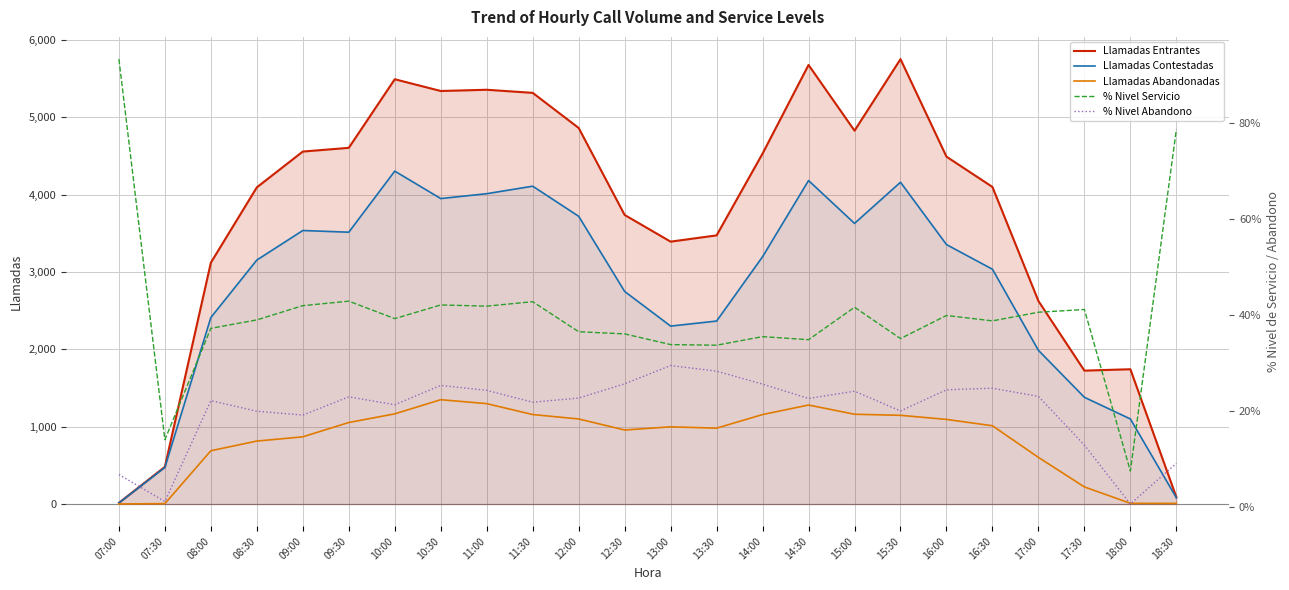

How many lines are shown in the chart?

5